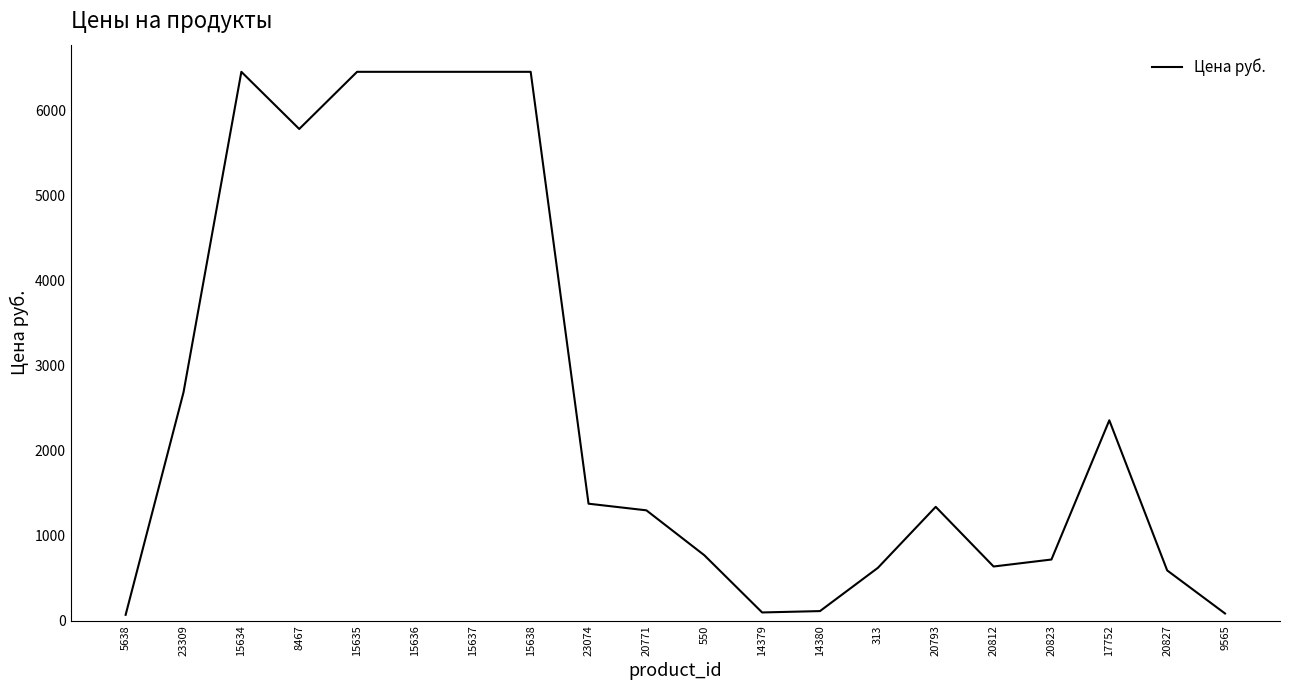

True or false: the data shows 1448.4 at 15635.

False